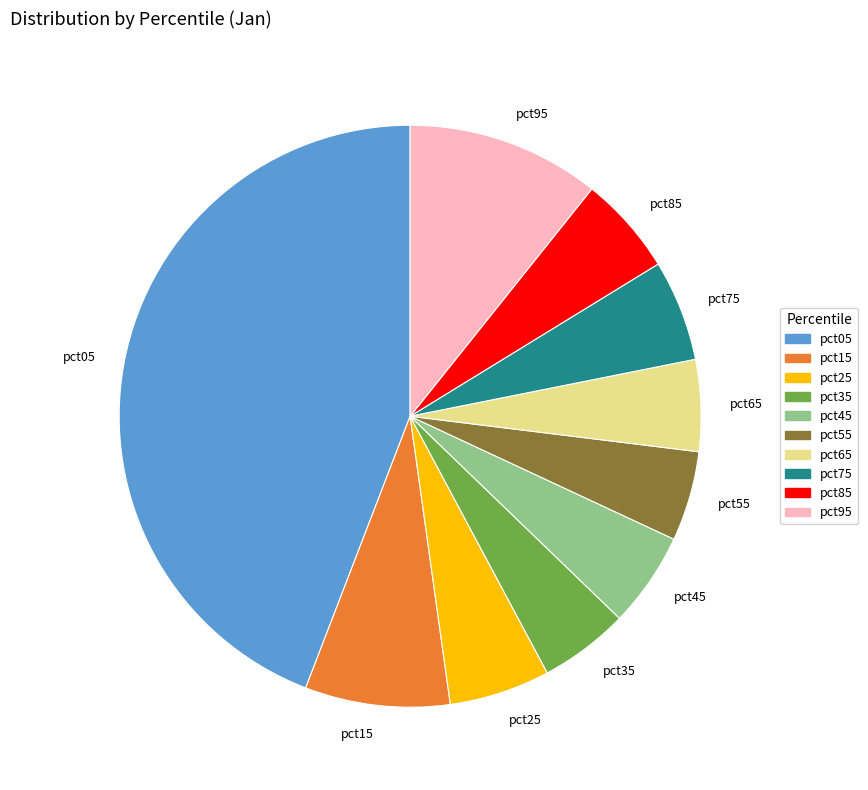

Is it true that pct25 is 17% of the pie?

False